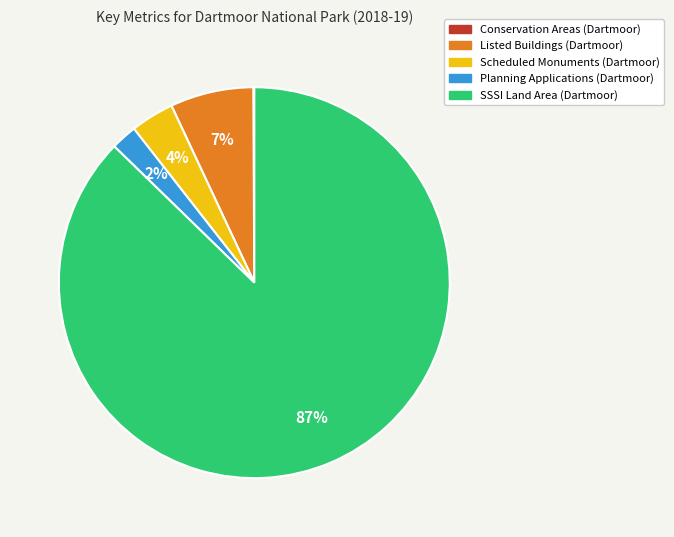

Is the sum of Listed Buildings (Dartmoor) and SSSI Land Area (Dartmoor) greater than half?

Yes